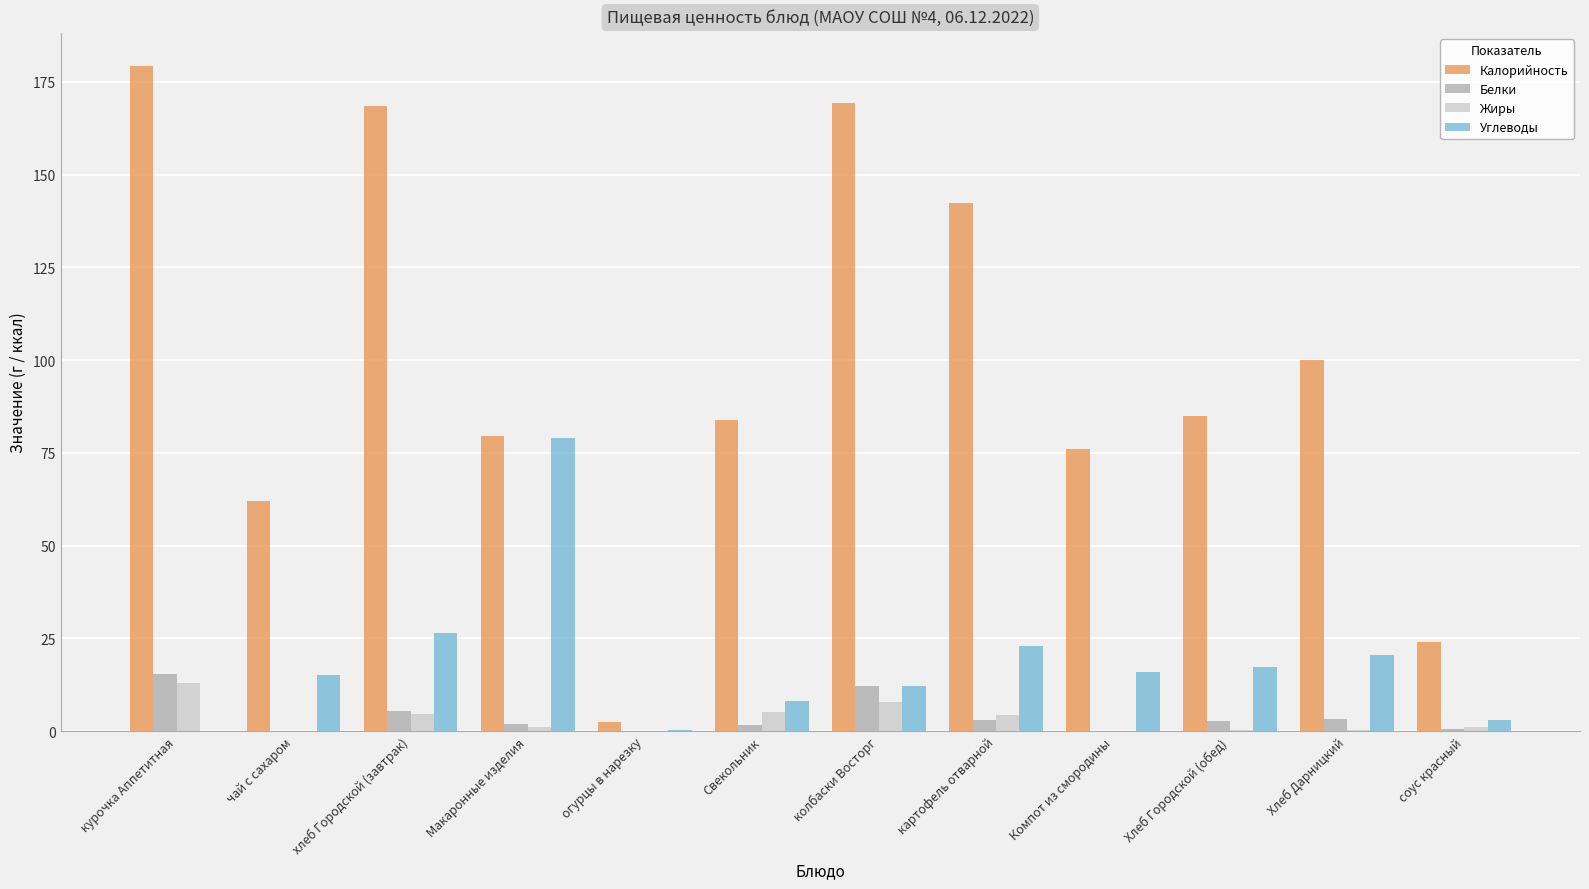

Which series has the largest total across all categories?

Калорийность